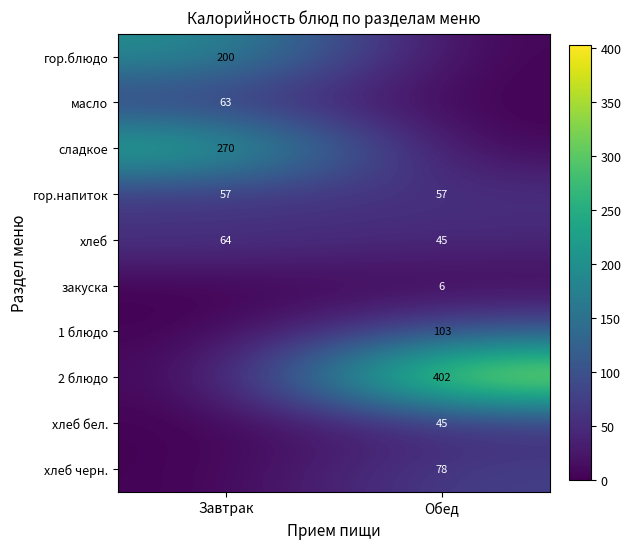

What is the sum of all гор.напиток values?

114